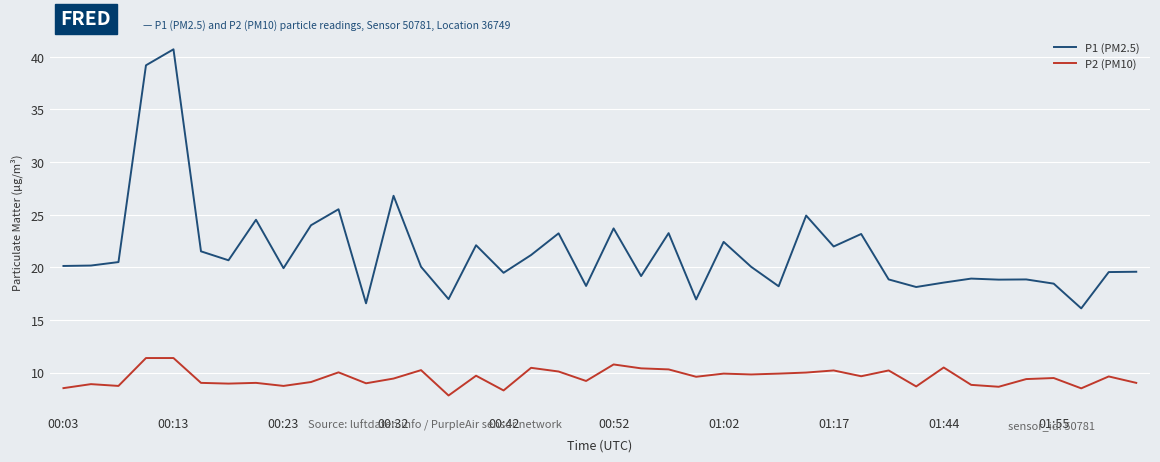

What is the maximum value for P2 (PM10)?

11.4